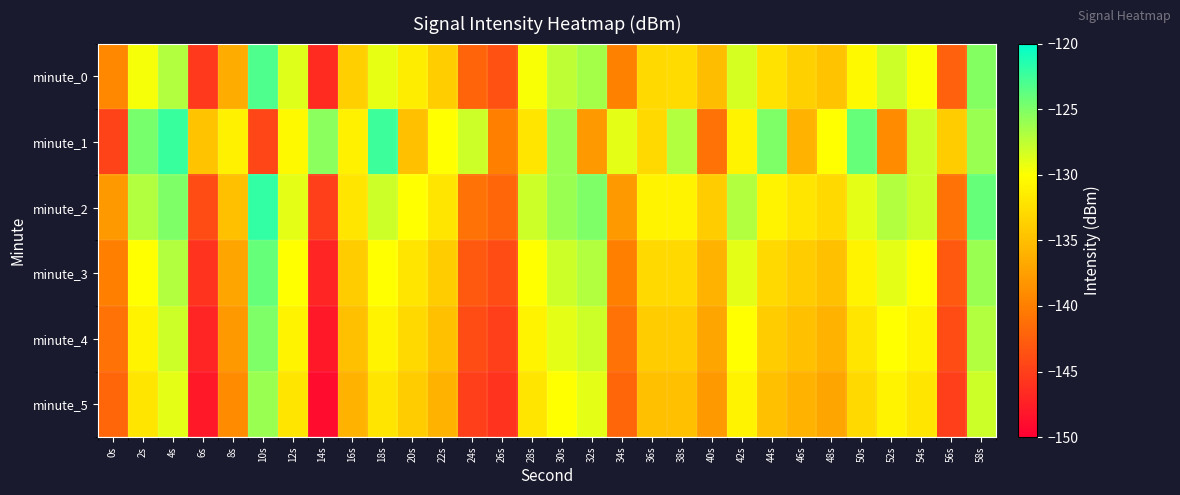

What is the total value across all series at 24s?

-843.1